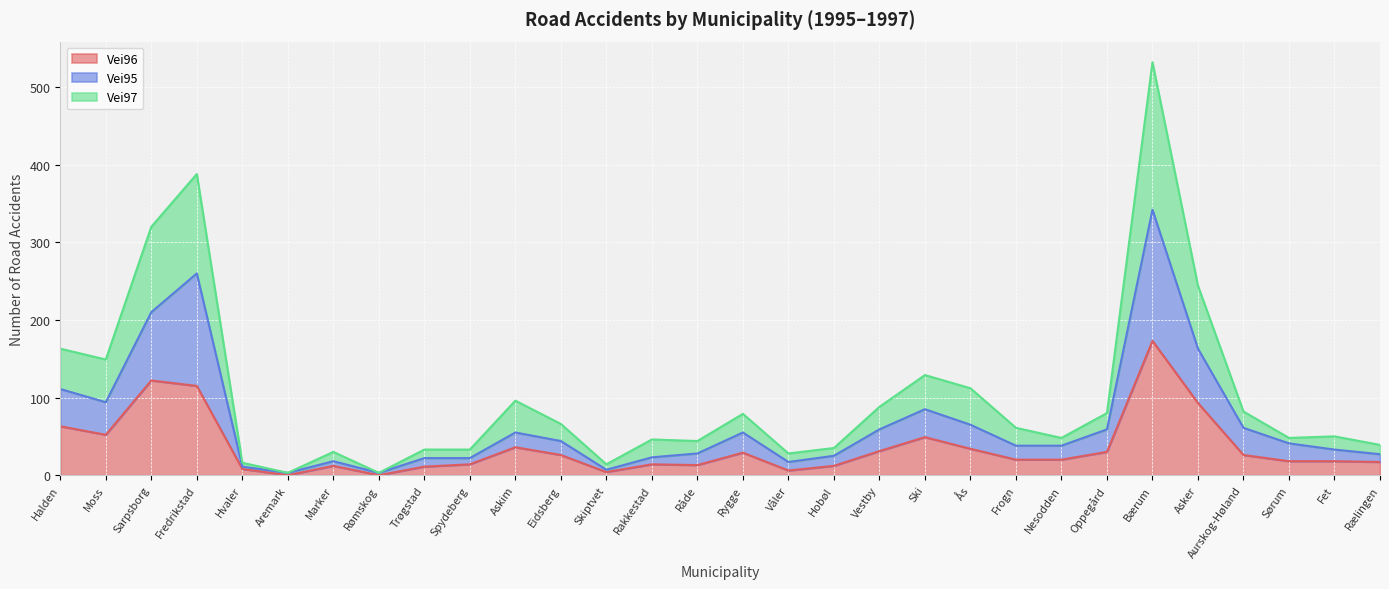

Reading right to left, what are all the values shown in this chart?

Vei96: Rælingen=17	Fet=18	Sørum=18	Aurskog-Høland=26	Asker=93	Bærum=173	Oppegård=30	Nesodden=20	Frogn=20	Ås=34	Ski=49	Vestby=31	Hobøl=12	Våler=6	Rygge=29	Råde=13	Rakkestad=14	Skiptvet=4	Eidsberg=26	Askim=36	Spydeberg=14	Trøgstad=11	Rømskog=0	Marker=12	Aremark=0	Hvaler=8	Fredrikstad=115	Sarpsborg=122	Moss=52	Halden=63
Vei95: Rælingen=27	Fet=33	Sørum=41	Aurskog-Høland=61	Asker=163	Bærum=342	Oppegård=59	Nesodden=38	Frogn=38	Ås=65	Ski=85	Vestby=59	Hobøl=25	Våler=17	Rygge=55	Råde=28	Rakkestad=23	Skiptvet=7	Eidsberg=44	Askim=55	Spydeberg=22	Trøgstad=22	Rømskog=3	Marker=18	Aremark=3	Hvaler=11	Fredrikstad=260	Sarpsborg=210	Moss=94	Halden=111
Vei97: Rælingen=39	Fet=50	Sørum=48	Aurskog-Høland=82	Asker=244	Bærum=532	Oppegård=80	Nesodden=48	Frogn=61	Ås=112	Ski=129	Vestby=88	Hobøl=35	Våler=28	Rygge=79	Råde=44	Rakkestad=46	Skiptvet=14	Eidsberg=66	Askim=96	Spydeberg=33	Trøgstad=33	Rømskog=3	Marker=30	Aremark=3	Hvaler=16	Fredrikstad=388	Sarpsborg=320	Moss=149	Halden=163